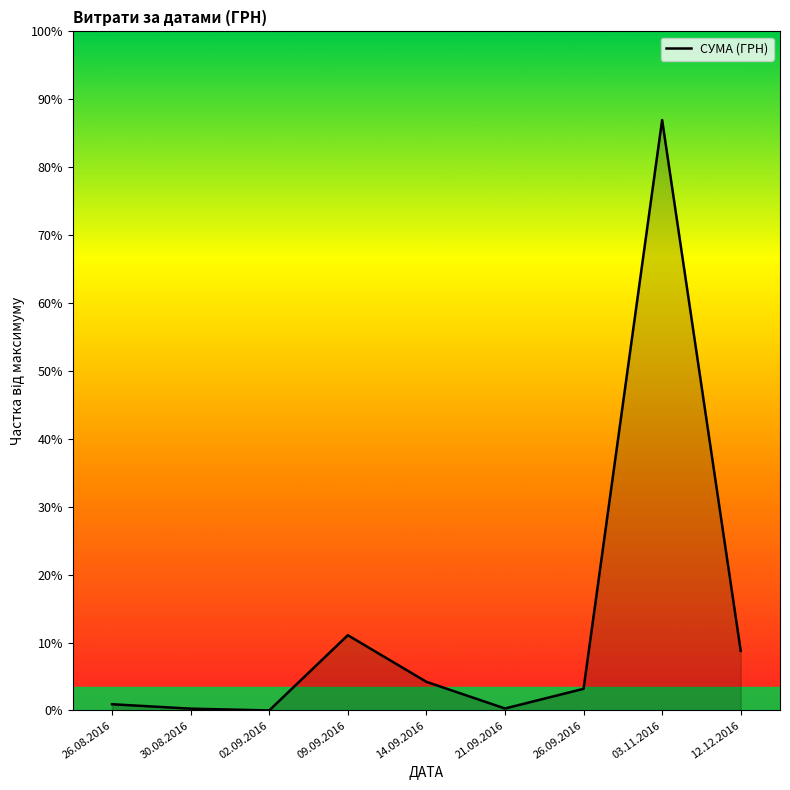

Where is the data nearest to the value 115429?

09.09.2016